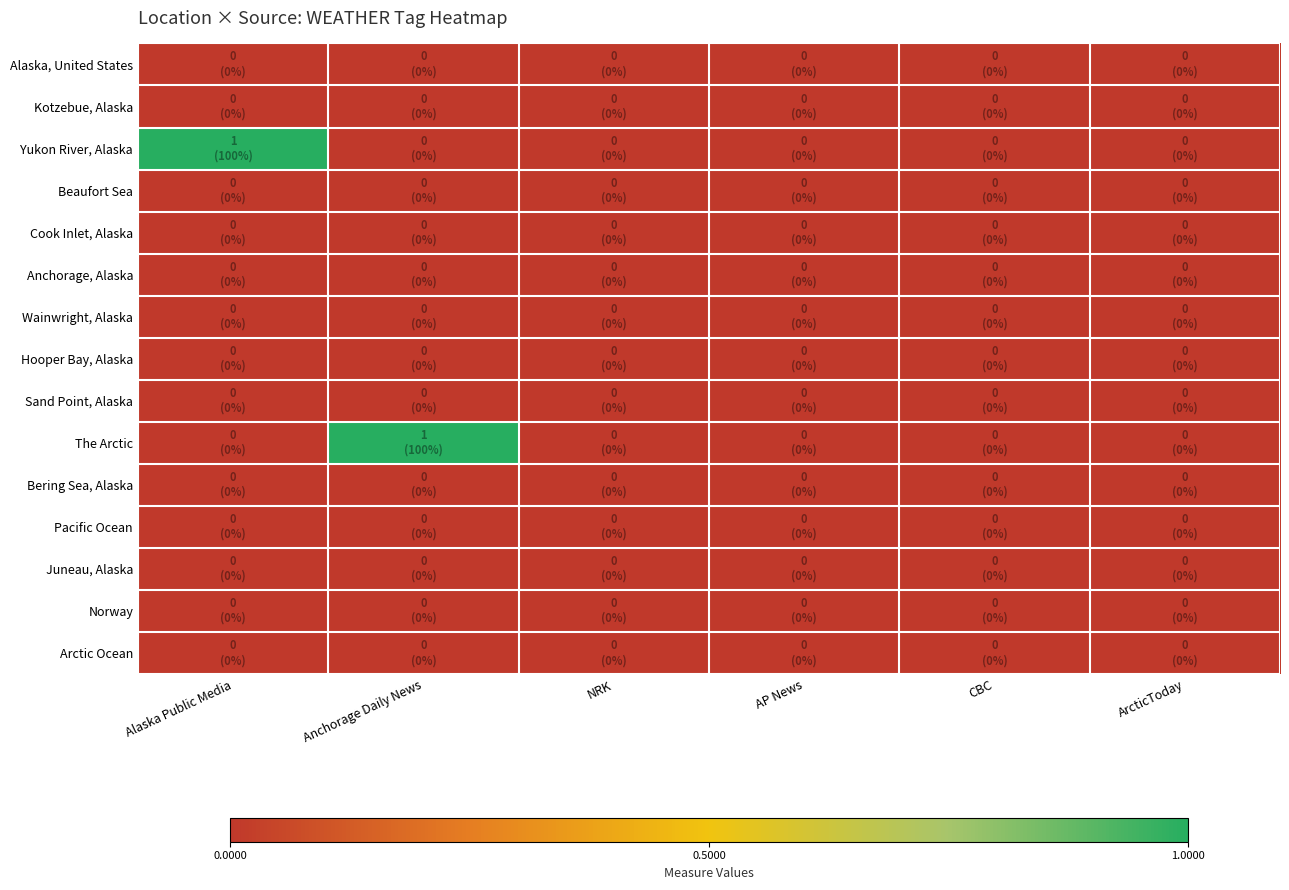

Reading left to right, extract all data points from this chart.

Alaska, United States: Alaska Public Media=0	Anchorage Daily News=0	NRK=0	AP News=0	CBC=0	ArcticToday=0
Kotzebue, Alaska: Alaska Public Media=0	Anchorage Daily News=0	NRK=0	AP News=0	CBC=0	ArcticToday=0
Yukon River, Alaska: Alaska Public Media=1	Anchorage Daily News=0	NRK=0	AP News=0	CBC=0	ArcticToday=0
Beaufort Sea: Alaska Public Media=0	Anchorage Daily News=0	NRK=0	AP News=0	CBC=0	ArcticToday=0
Cook Inlet, Alaska: Alaska Public Media=0	Anchorage Daily News=0	NRK=0	AP News=0	CBC=0	ArcticToday=0
Anchorage, Alaska: Alaska Public Media=0	Anchorage Daily News=0	NRK=0	AP News=0	CBC=0	ArcticToday=0
Wainwright, Alaska: Alaska Public Media=0	Anchorage Daily News=0	NRK=0	AP News=0	CBC=0	ArcticToday=0
Hooper Bay, Alaska: Alaska Public Media=0	Anchorage Daily News=0	NRK=0	AP News=0	CBC=0	ArcticToday=0
Sand Point, Alaska: Alaska Public Media=0	Anchorage Daily News=0	NRK=0	AP News=0	CBC=0	ArcticToday=0
The Arctic: Alaska Public Media=0	Anchorage Daily News=1	NRK=0	AP News=0	CBC=0	ArcticToday=0
Bering Sea, Alaska: Alaska Public Media=0	Anchorage Daily News=0	NRK=0	AP News=0	CBC=0	ArcticToday=0
Pacific Ocean: Alaska Public Media=0	Anchorage Daily News=0	NRK=0	AP News=0	CBC=0	ArcticToday=0
Juneau, Alaska: Alaska Public Media=0	Anchorage Daily News=0	NRK=0	AP News=0	CBC=0	ArcticToday=0
Norway: Alaska Public Media=0	Anchorage Daily News=0	NRK=0	AP News=0	CBC=0	ArcticToday=0
Arctic Ocean: Alaska Public Media=0	Anchorage Daily News=0	NRK=0	AP News=0	CBC=0	ArcticToday=0